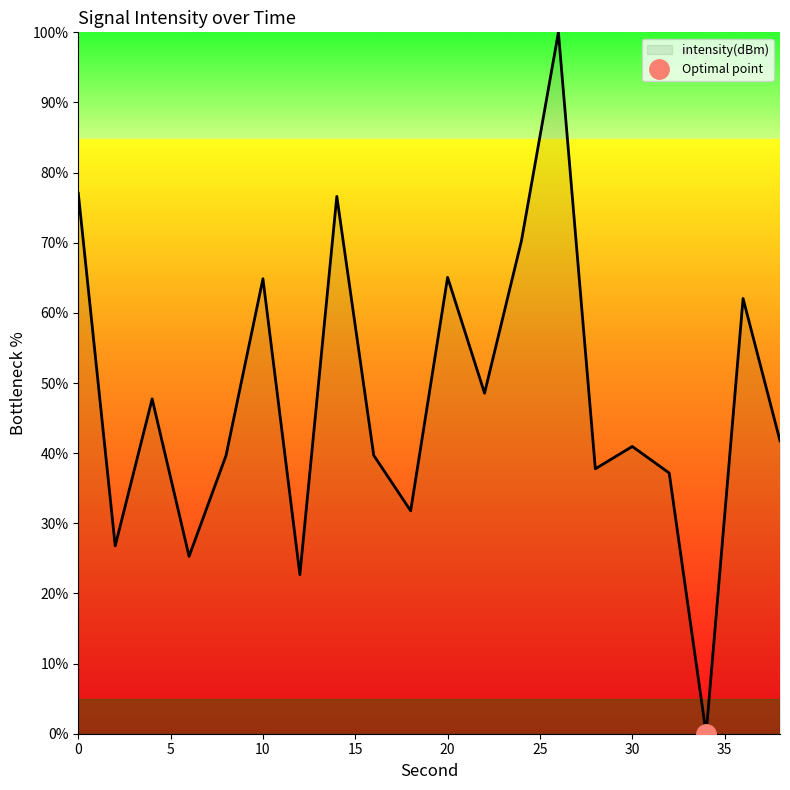

Rank the categories by value from highest to lowest.

26, 0, 14, 24, 20, 10, 36, 22, 4, 38, 30, 16, 8, 28, 32, 18, 2, 6, 12, 34